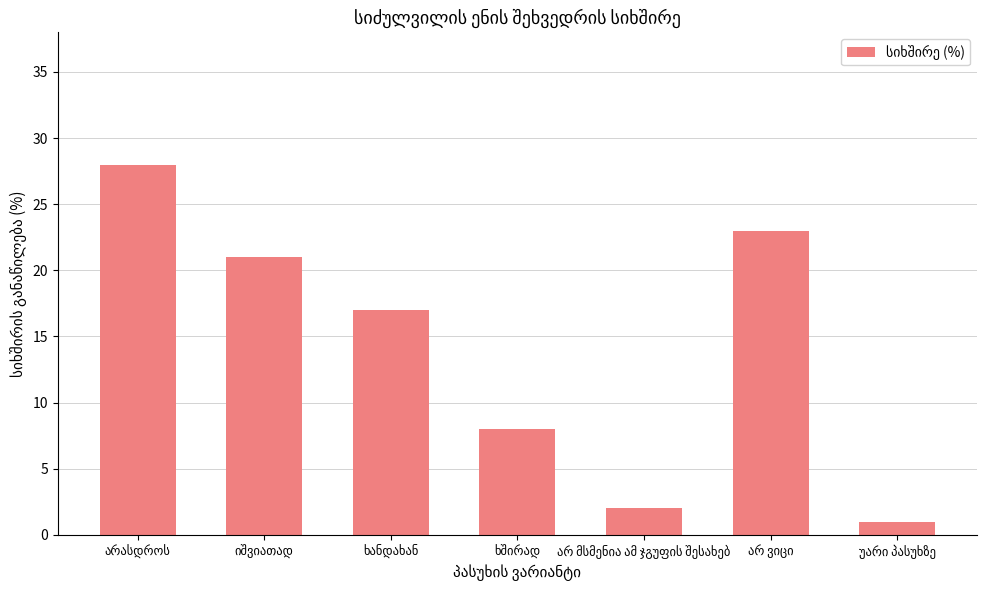

What is the maximum value shown in the chart?

28